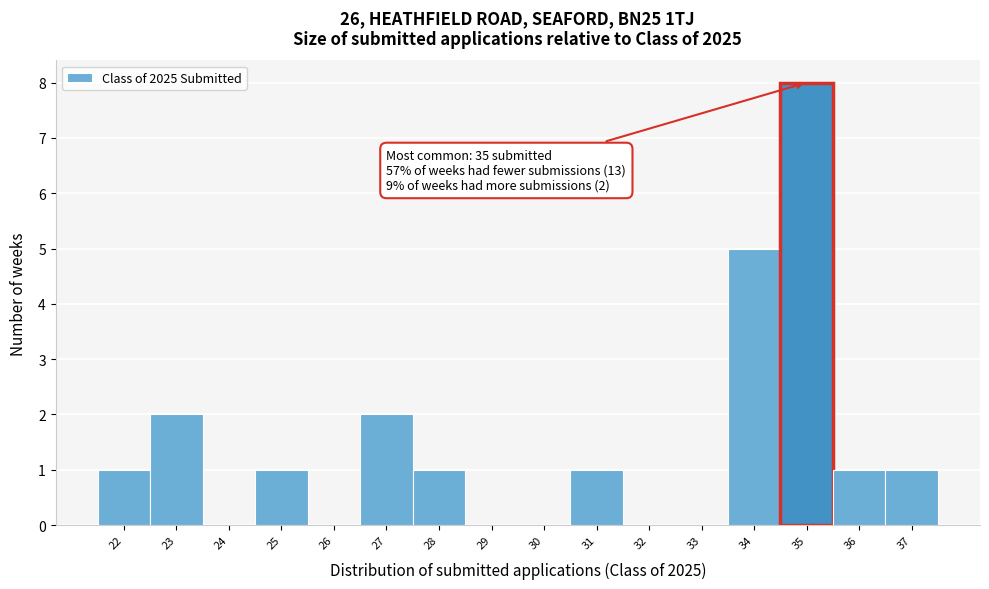

Which range on the x-axis has the tallest bar?

34.5 to 35.5